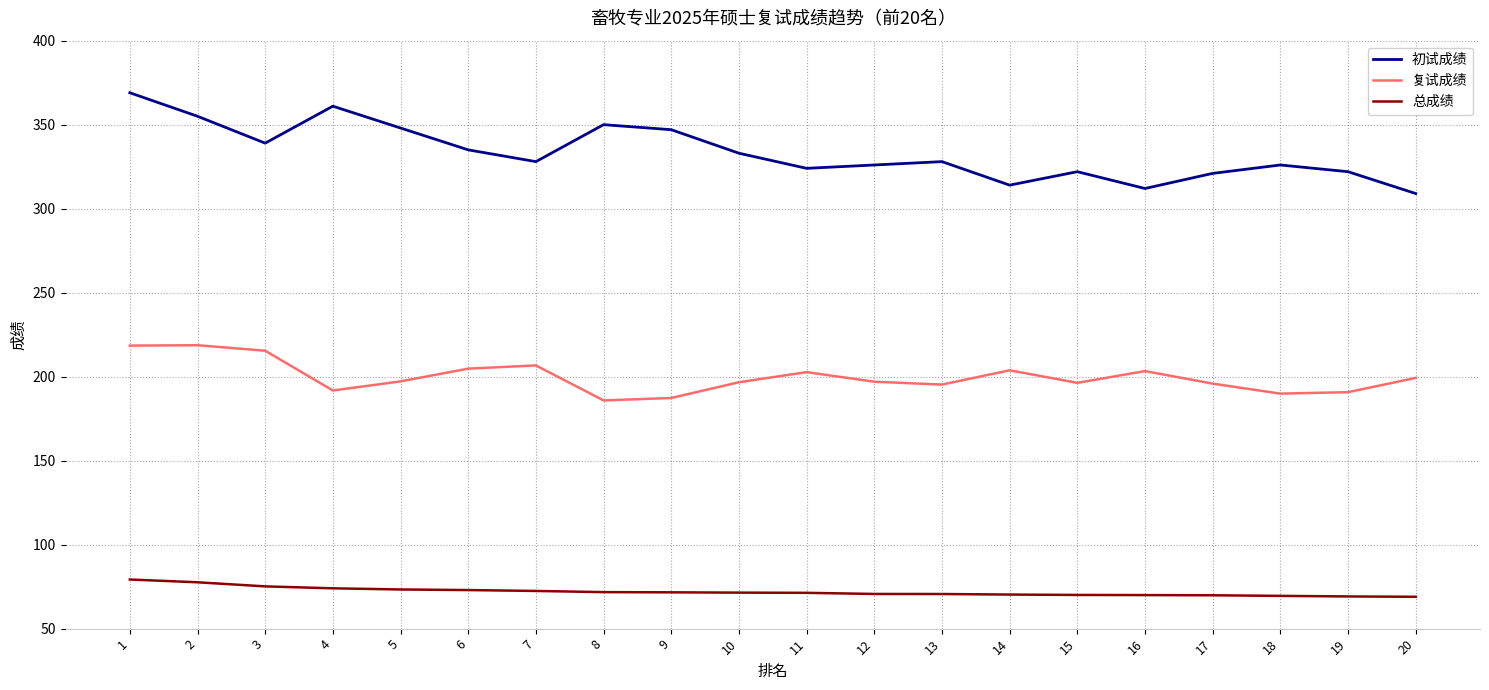

Is this an area chart (filled region under the line)?

No